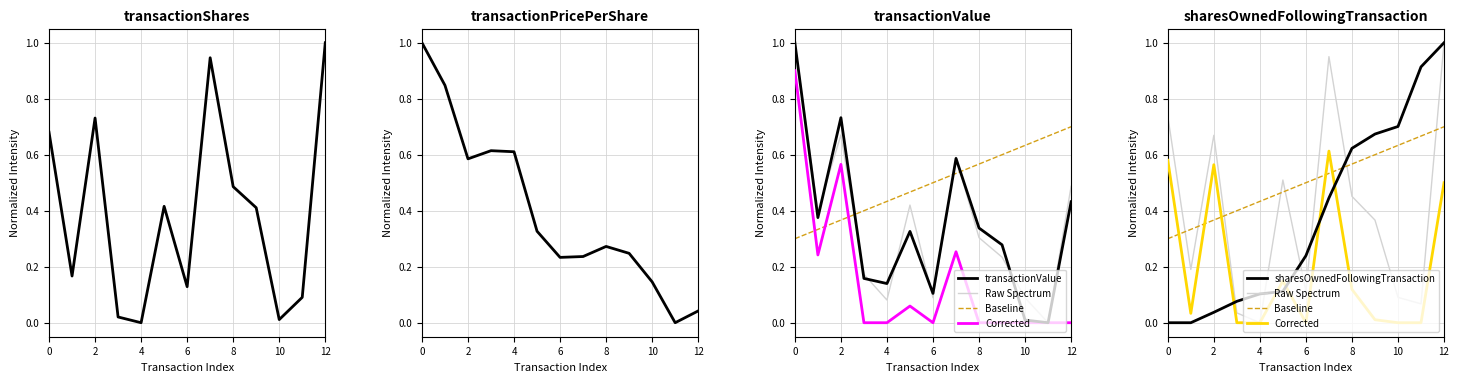

In transactionValue, how many points are lower than both neighbors (excluding endpoints)?

4